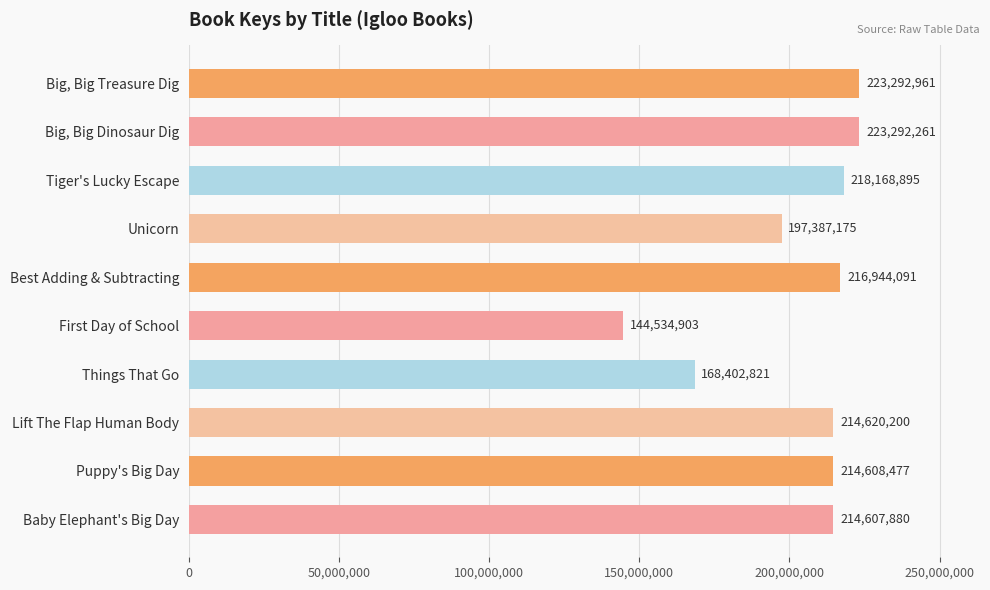

Between Tiger's Lucky Escape and First Day of School, which is larger?

Tiger's Lucky Escape